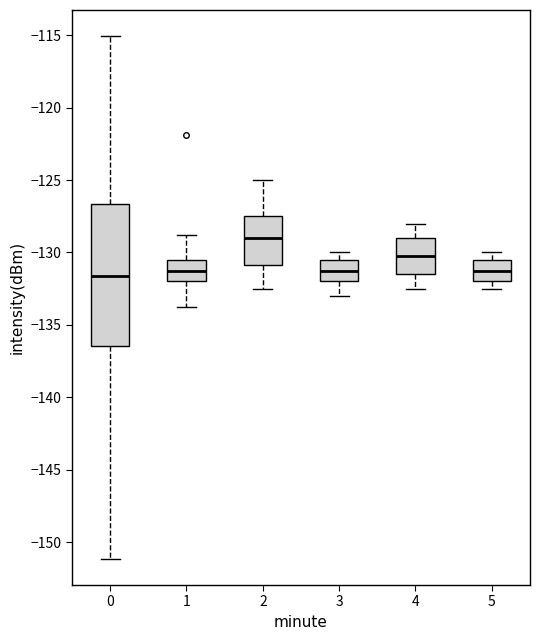

Reading left to right, read every box against the y-axis: the position of its median line, the range the box covers, and the ends of its whiskers. The values are not printed on the chart, so give them approximately, as read against the axis.

0: median -131.5, box -136.5 to -126.5, whiskers -151.0 to -115.0
1: median -131.0, box -132.0 to -130.5, whiskers -134.0 to -129.0
2: median -129.0, box -131.0 to -127.5, whiskers -132.5 to -125.0
3: median -131.0, box -132.0 to -130.5, whiskers -133.0 to -130.0
4: median -130.0, box -131.5 to -129.0, whiskers -132.5 to -128.0
5: median -131.0, box -132.0 to -130.5, whiskers -132.5 to -130.0